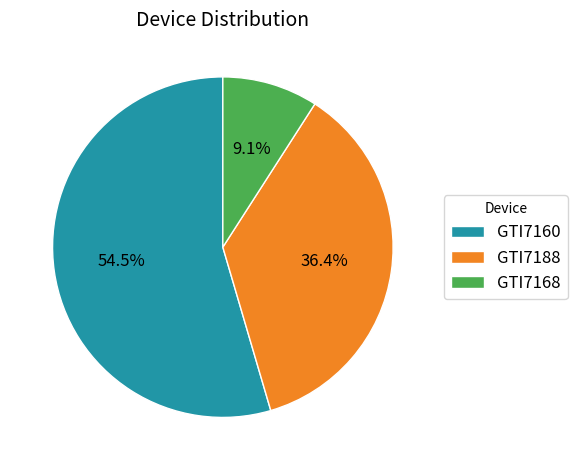

Which slice is the smallest?

GTI7168